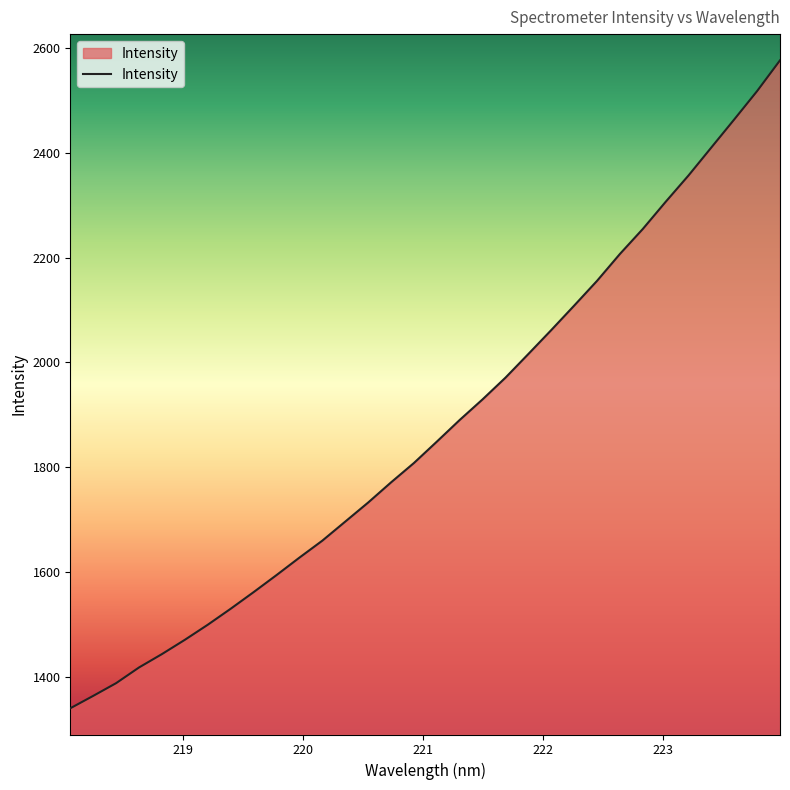

What is the greatest value displayed?

2576.2